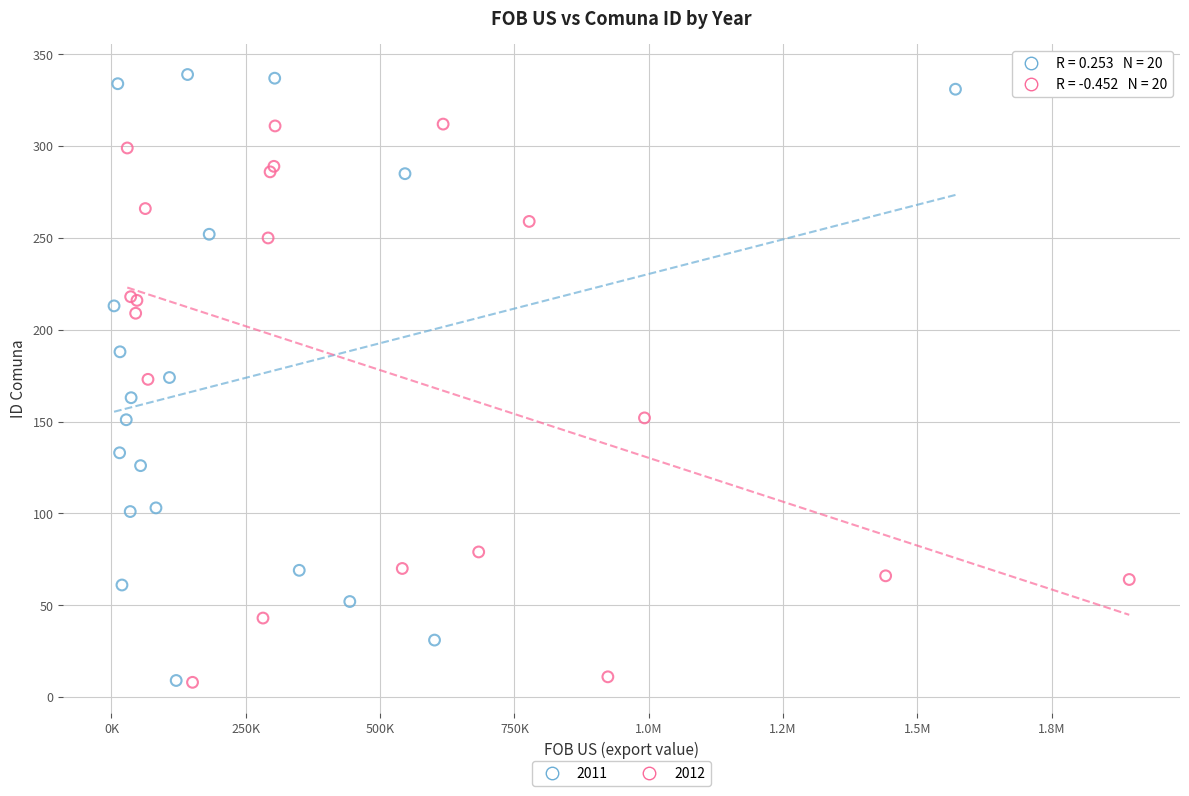

Which series has the widest spread of Y values?

2011